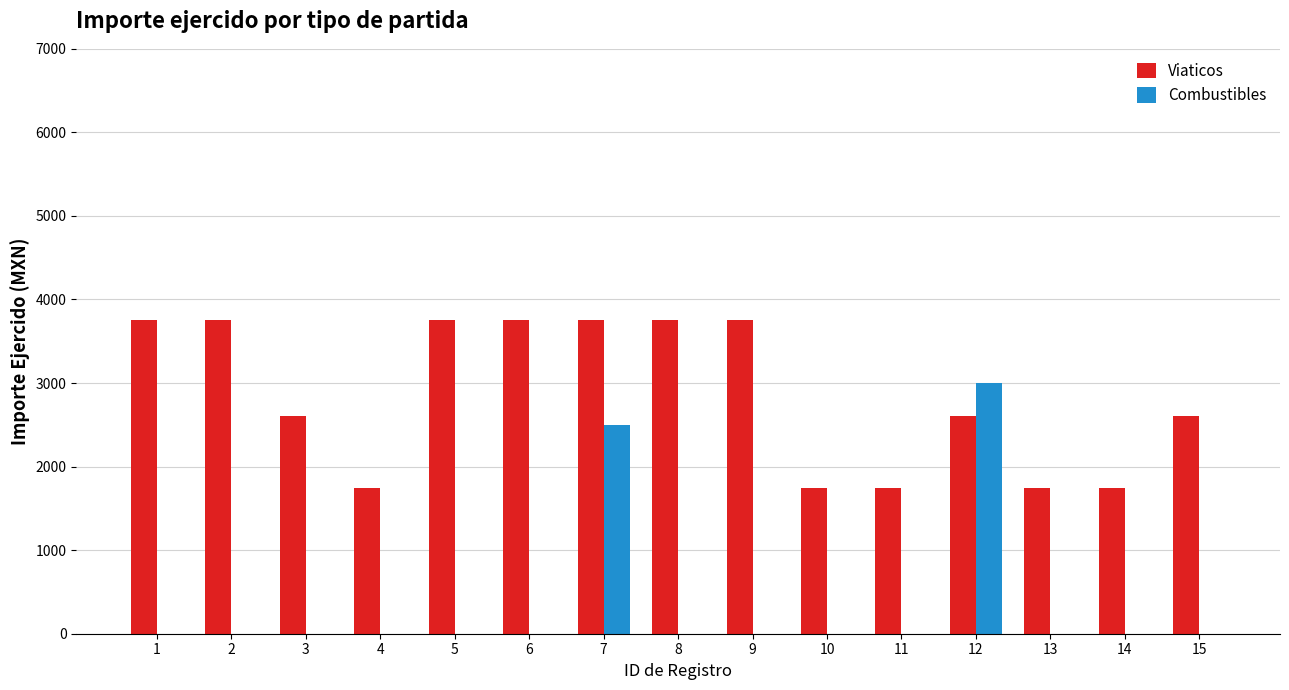

Reading right to left, list all the values displayed in this chart.

Viaticos: 15=2610	14=1740	13=1740	12=2610	11=1740	10=1740	9=3750	8=3750	7=3750	6=3750	5=3750	4=1740	3=2610	2=3750	1=3750
Combustibles: 15=0	14=0	13=0	12=3000	11=0	10=0	9=0	8=0	7=2500	6=0	5=0	4=0	3=0	2=0	1=0